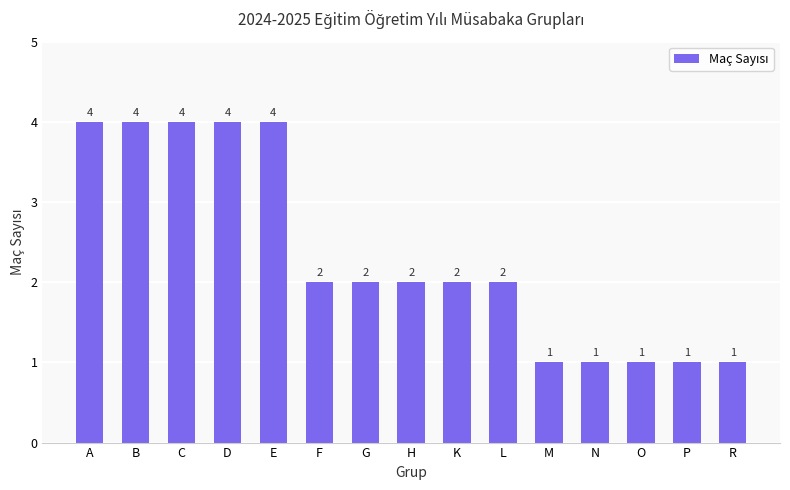

What is the greatest value displayed?

4